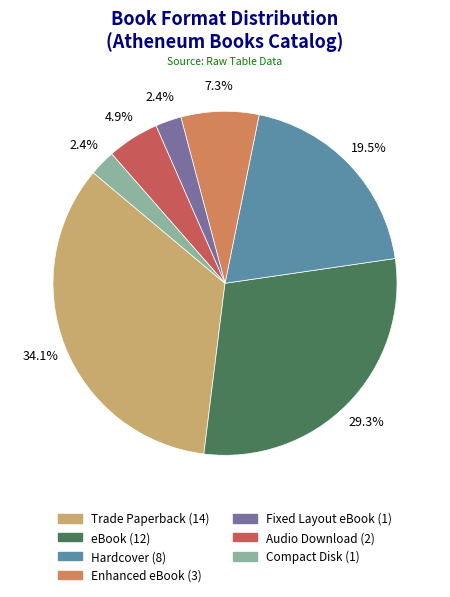

Which category has the biggest portion of the pie?

Trade Paperback